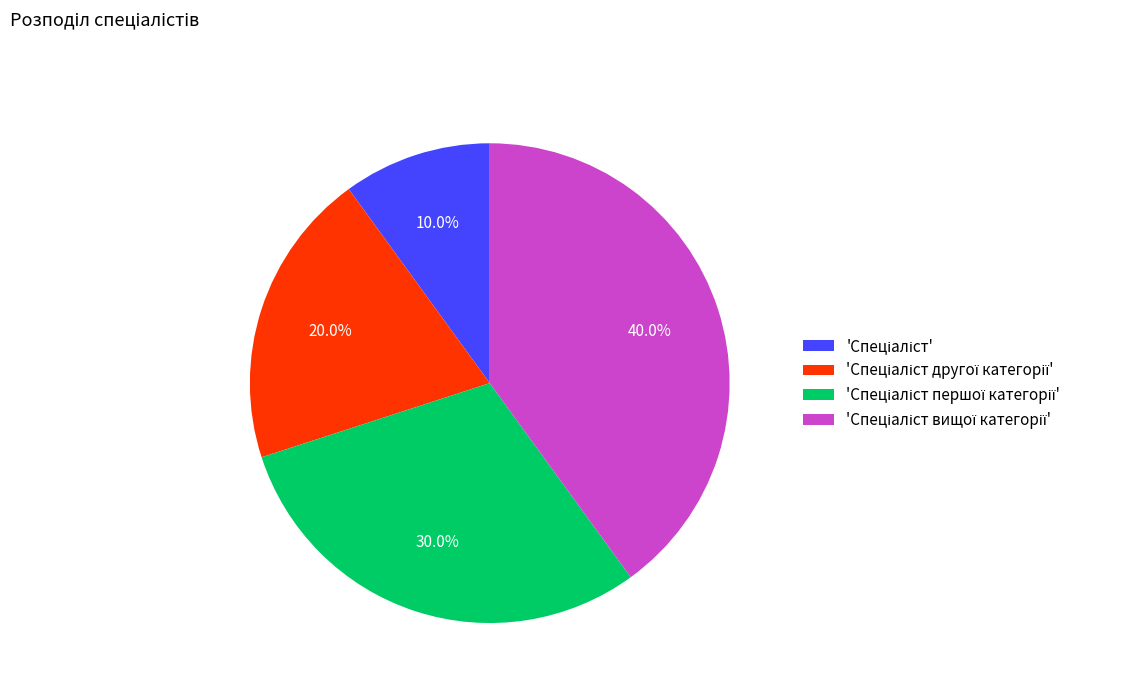

Is there a majority slice in this chart?

No